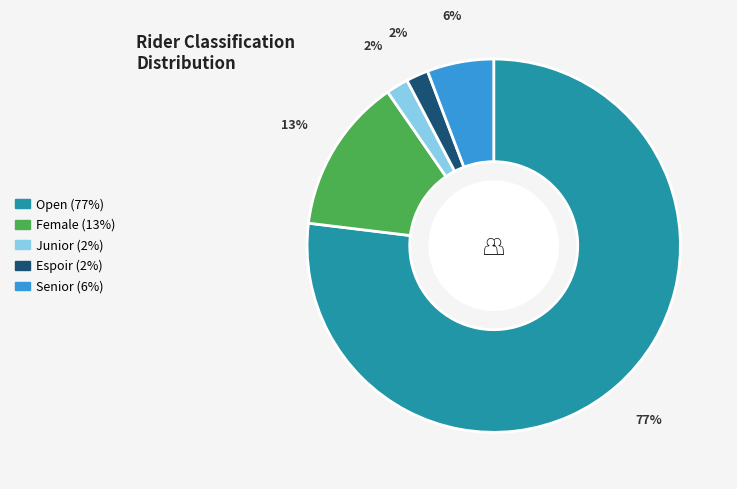

To the nearest percent, what percentage of the pie is Junior?

2%